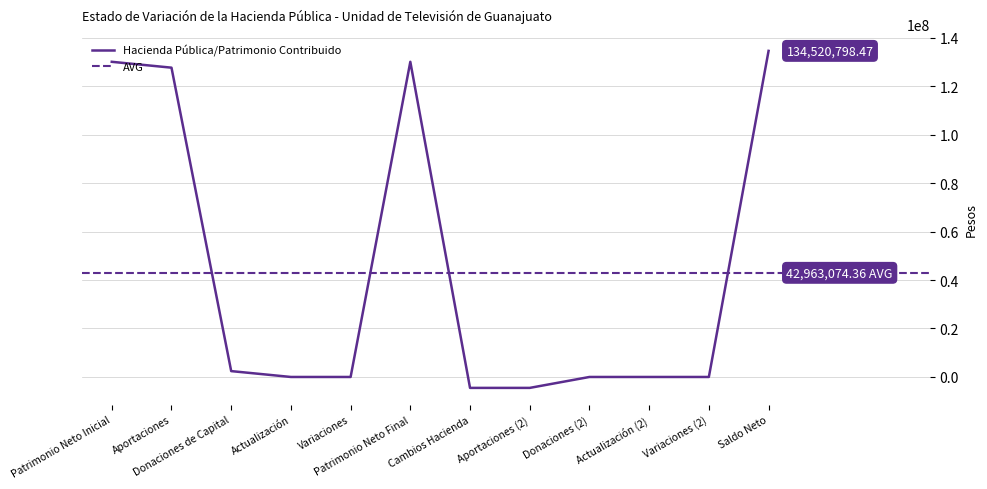

List the labels in order of value, smallest first.

Cambios Hacienda, Aportaciones (2), Actualización, Variaciones, Donaciones (2), Actualización (2), Variaciones (2), Donaciones de Capital, Aportaciones, Patrimonio Neto Inicial, Patrimonio Neto Final, Saldo Neto